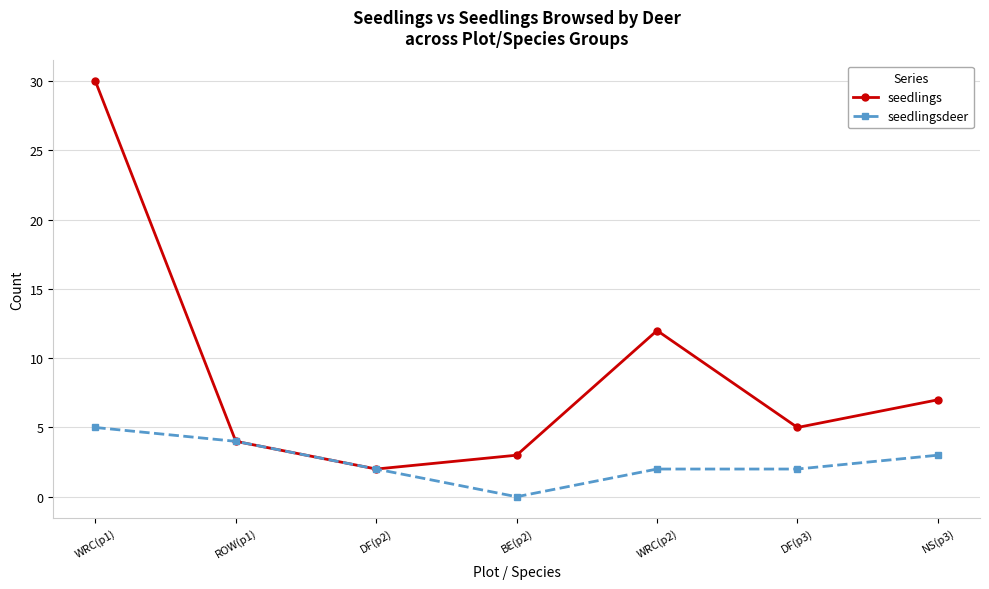

Rank the series by their average value, from lowest to highest.

seedlingsdeer, seedlings